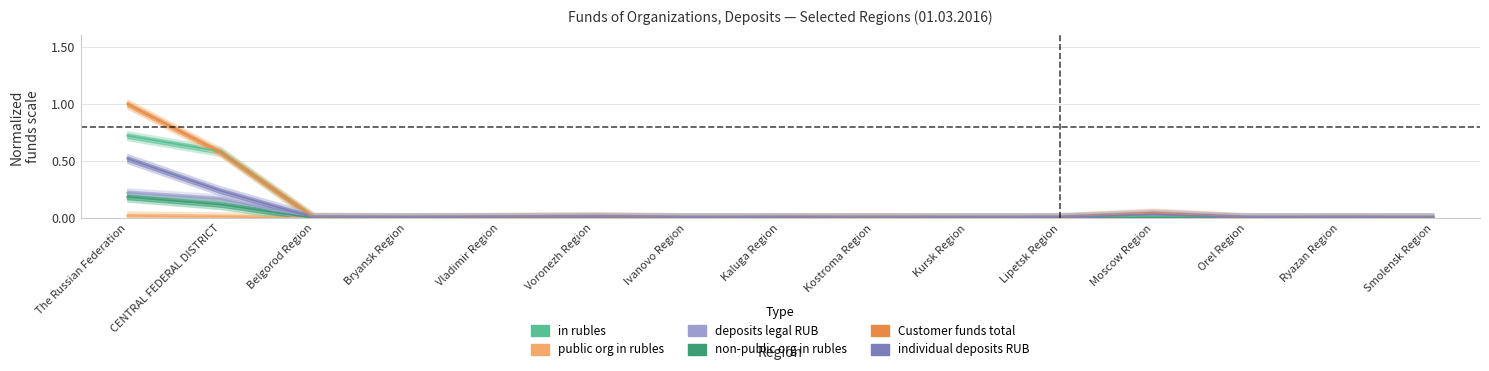

Is the value of in rubles at Smolensk Region greater than the value of Customer funds total at Vladimir Region?

No